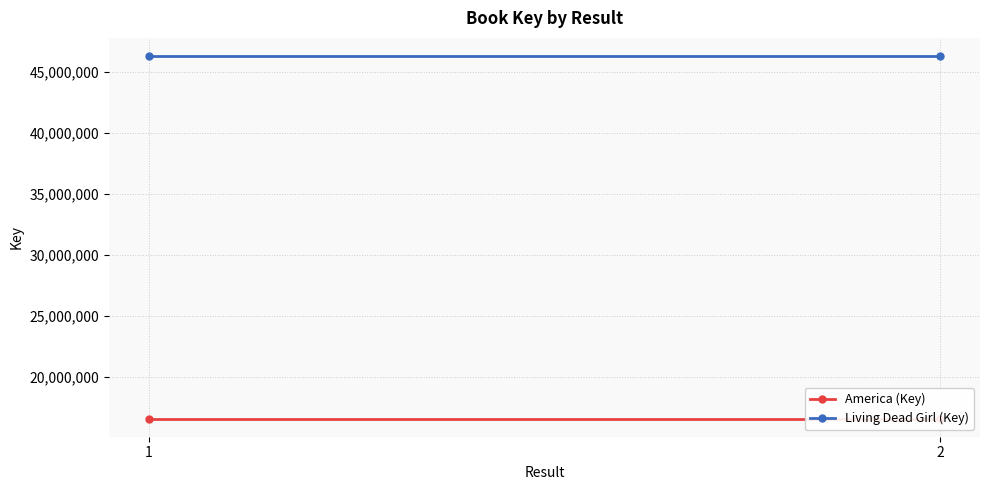

What is the minimum value shown in the chart?

16606756